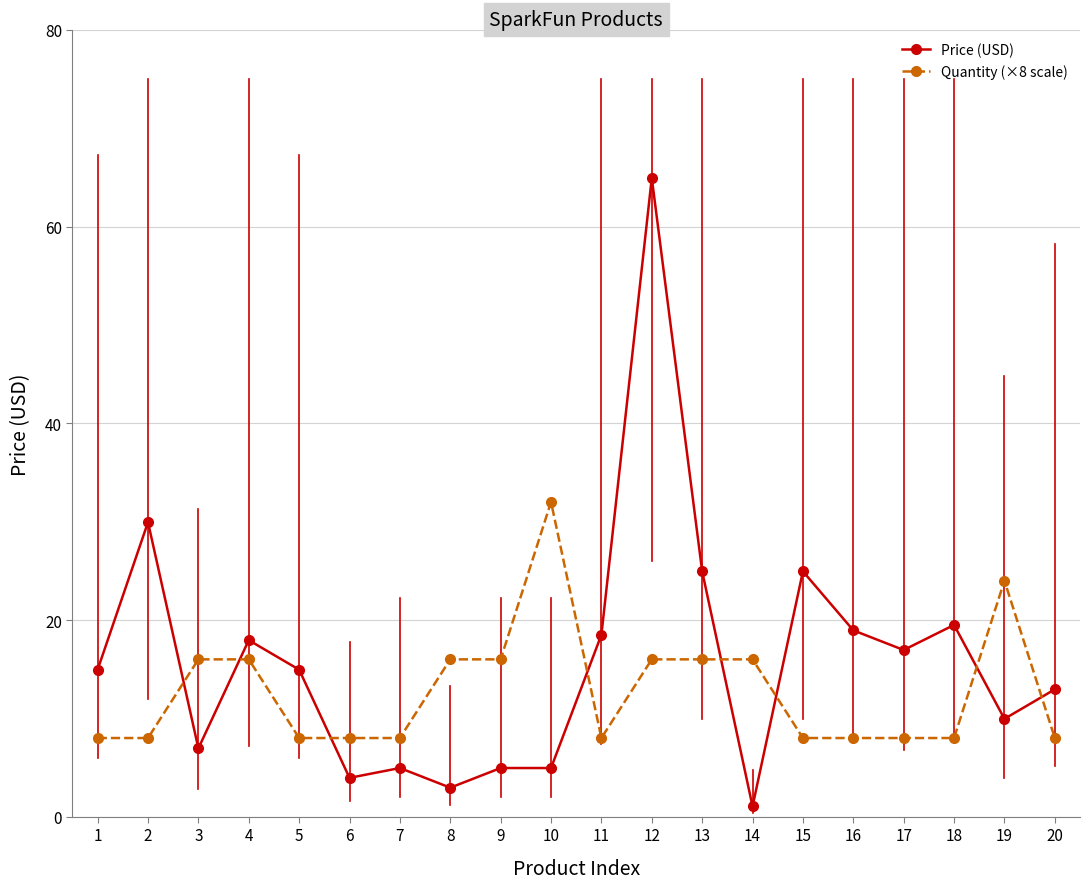

Which series has the widest spread of values?

Price (USD)